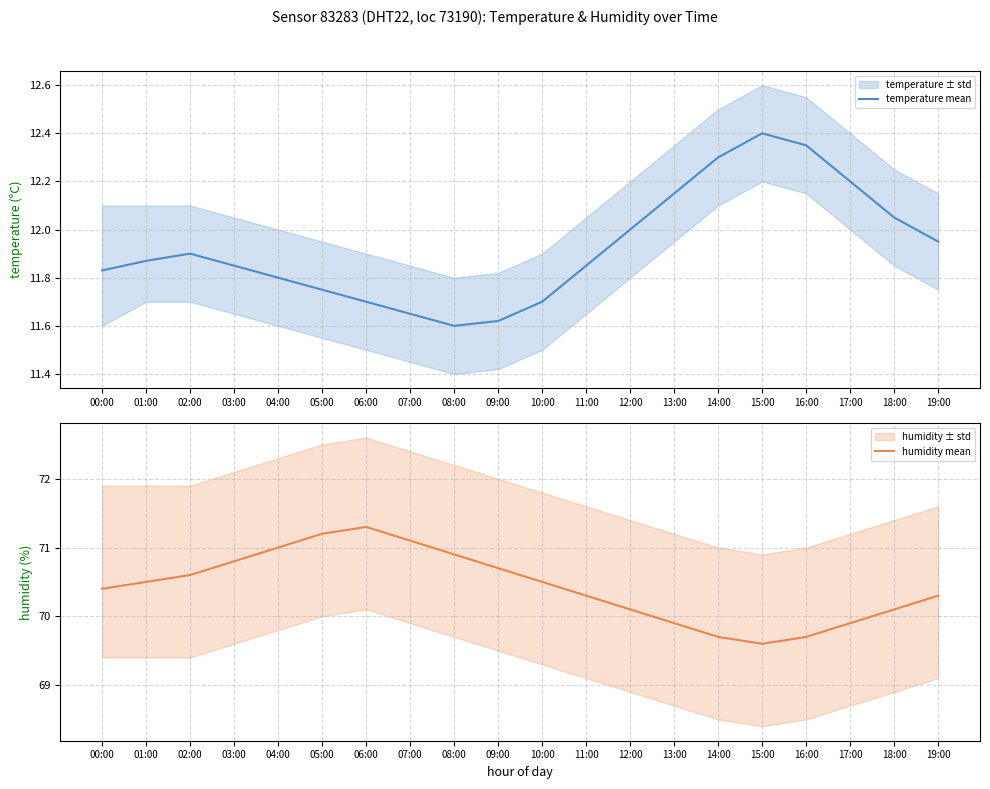

True or false: humidity mean and temperature mean cross at least once.

False